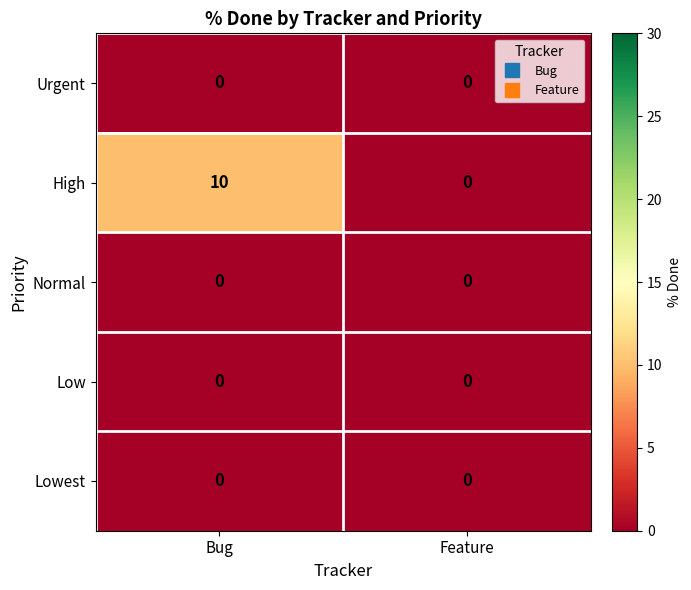

Which series has the largest total across all categories?

High